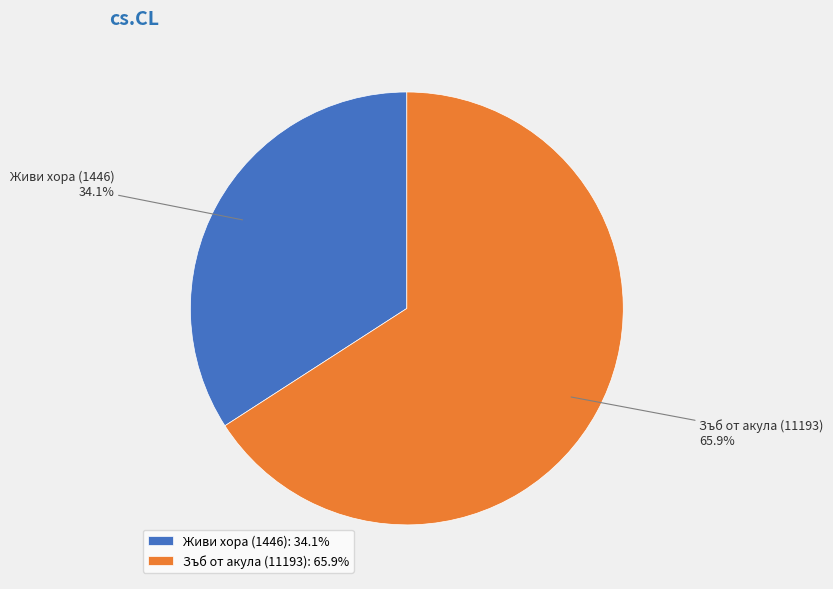

Between Зъб от акула (11193) and Живи хора (1446), which is larger?

Зъб от акула (11193)